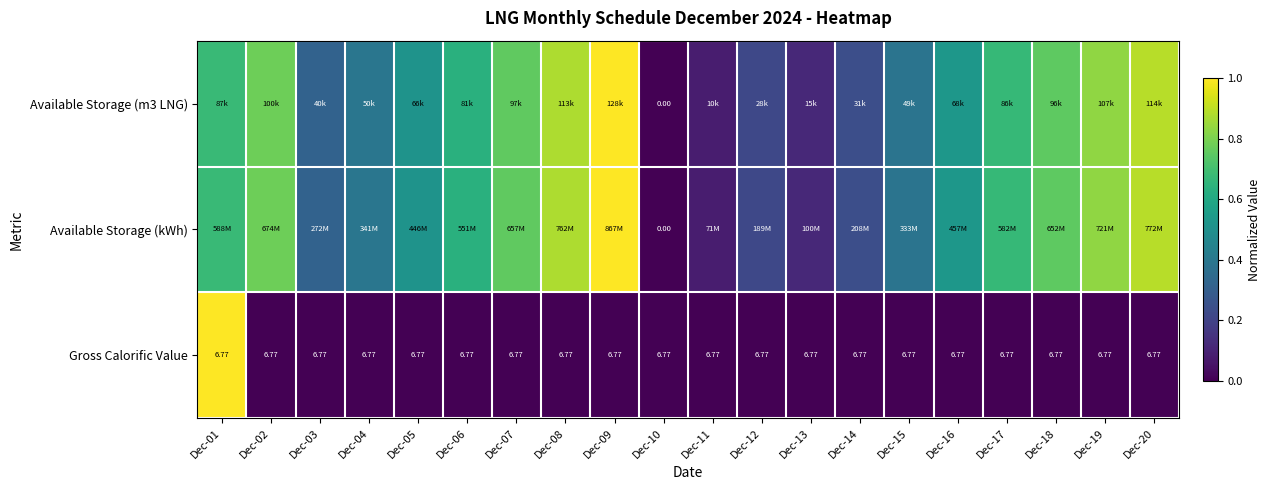

Is the value of Gross Calorific Value at Dec-18 greater than the value of Available Storage (m3 LNG) at Dec-10?

Yes